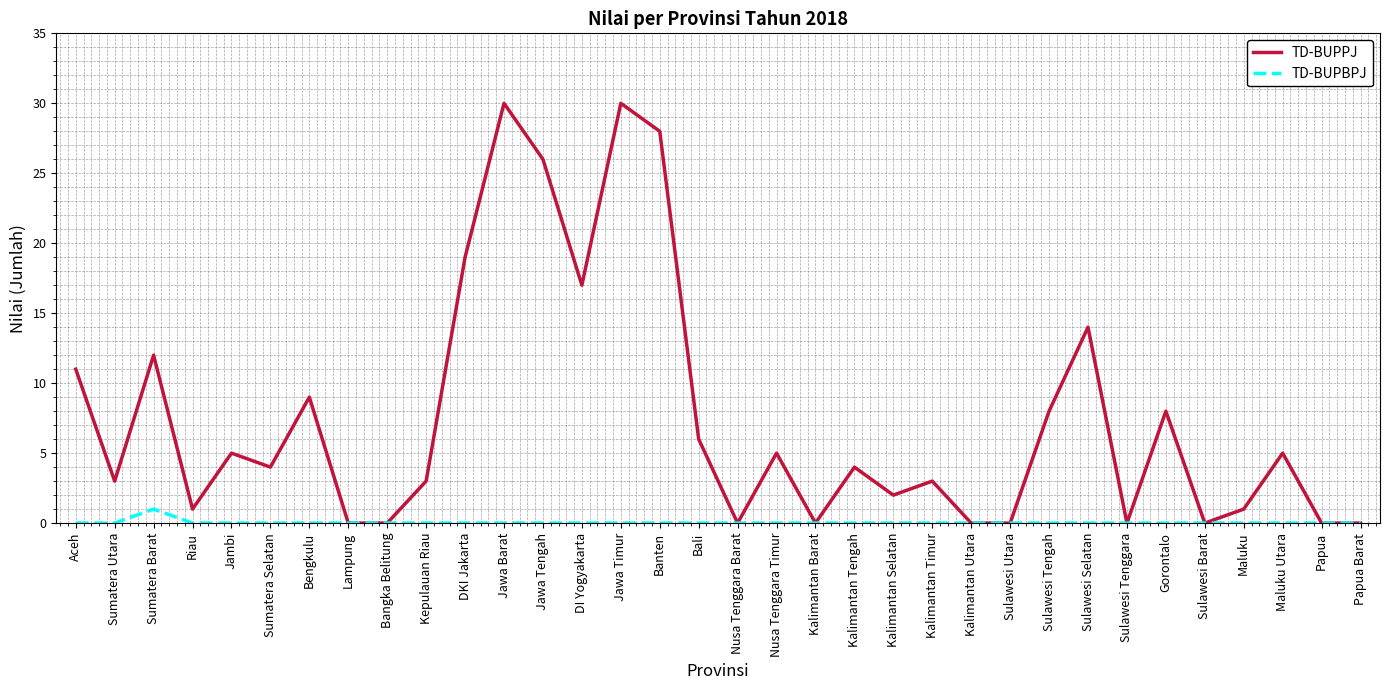

What is the average value of the TD-BUPPJ series?

7